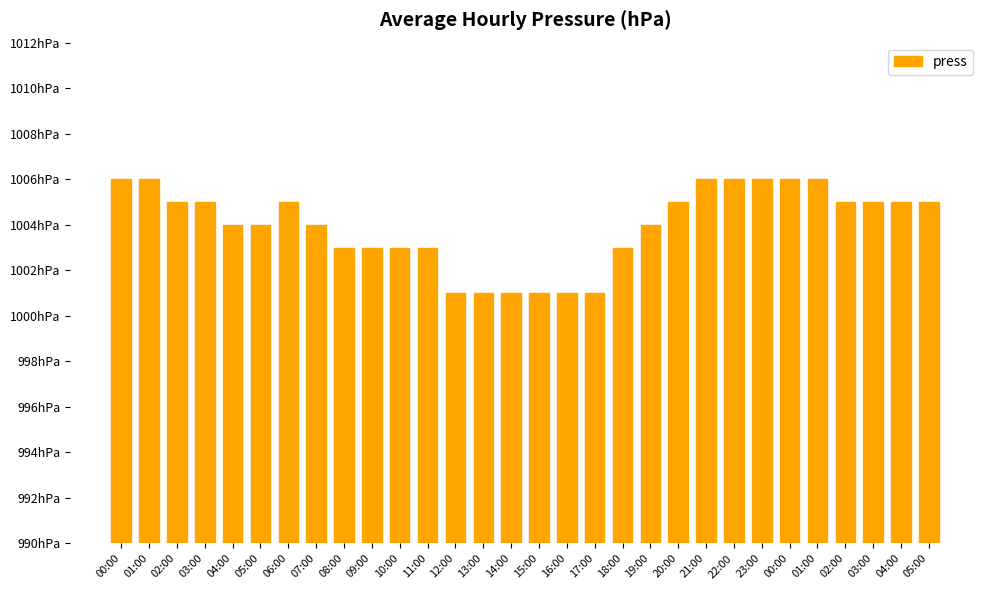

What is the average value?

1004